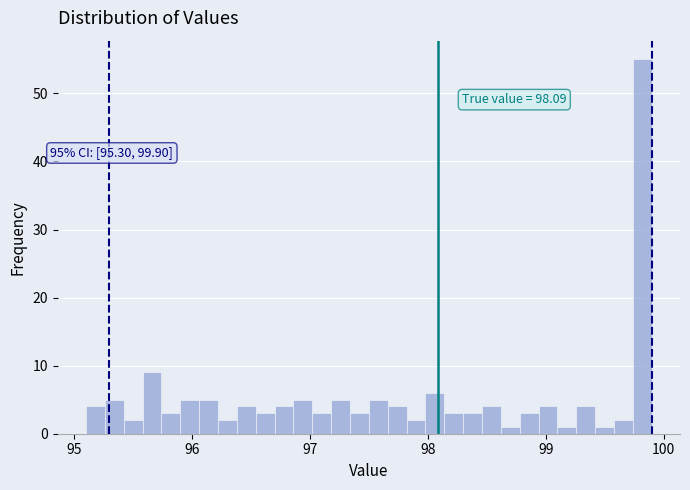

Read against the x-axis, roughly where is the centre of the tallest bar?

99.8